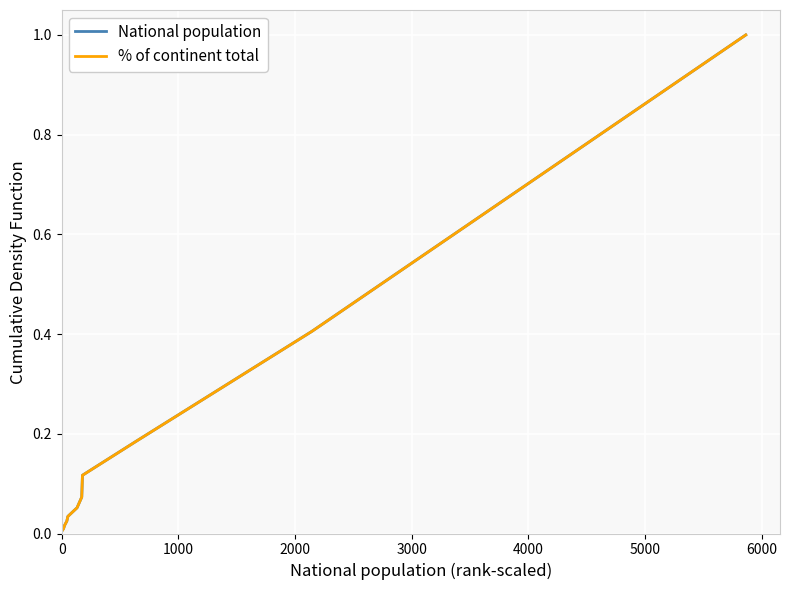

What are all the series names shown in the legend?

National population, % of continent total